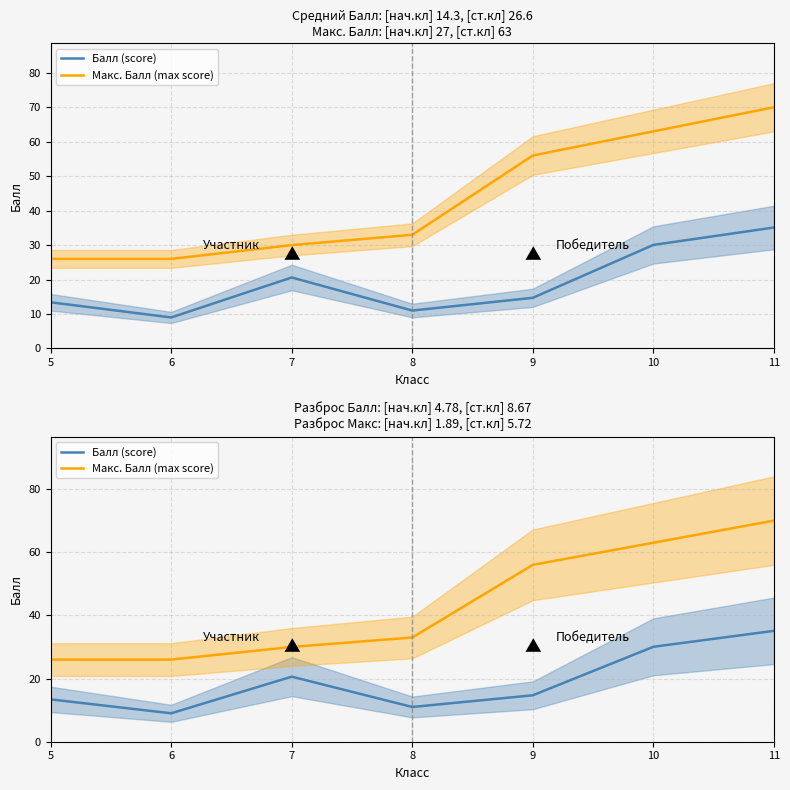

What is the spread (max minus min) of values at 9?

41.3